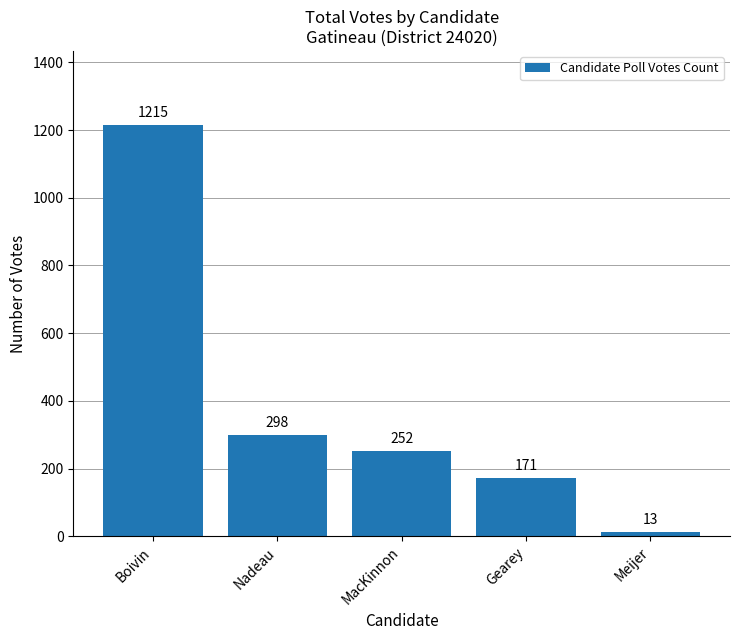

Rank the categories by value from lowest to highest.

Meijer, Gearey, MacKinnon, Nadeau, Boivin